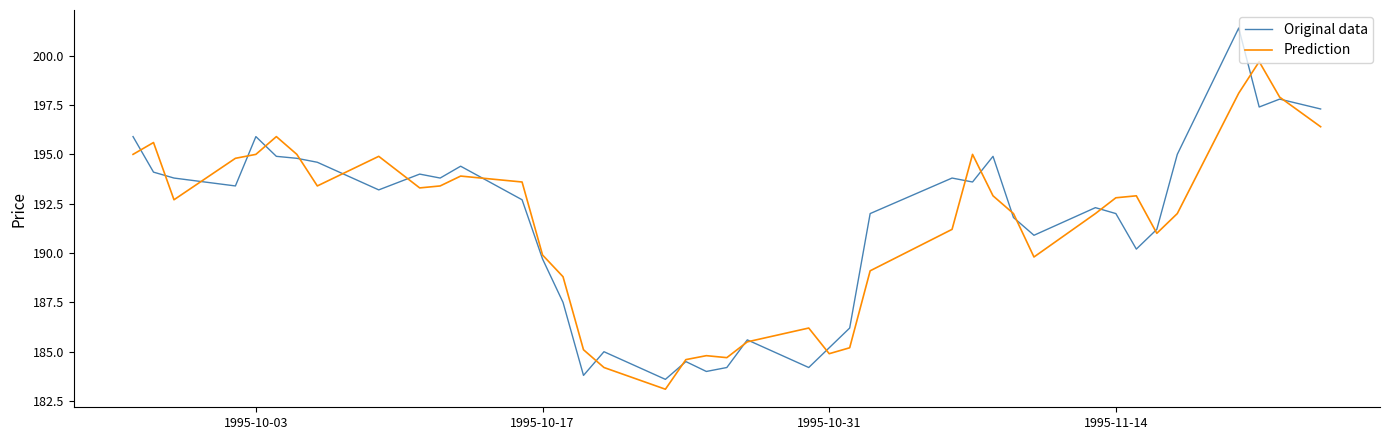

What is the difference between the second highest and minimum values in the Prediction series?

15.0